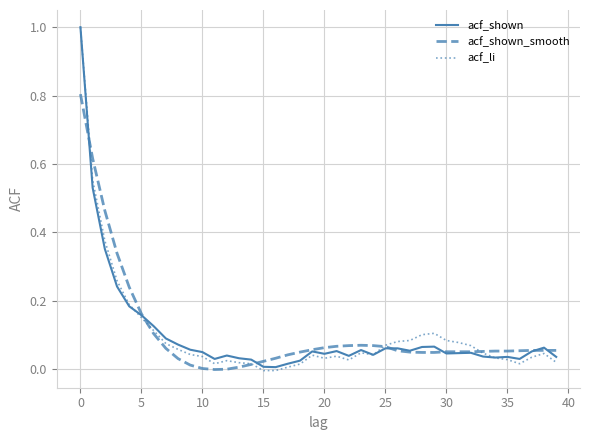

What is the highest value of the acf_shown series?

1.0